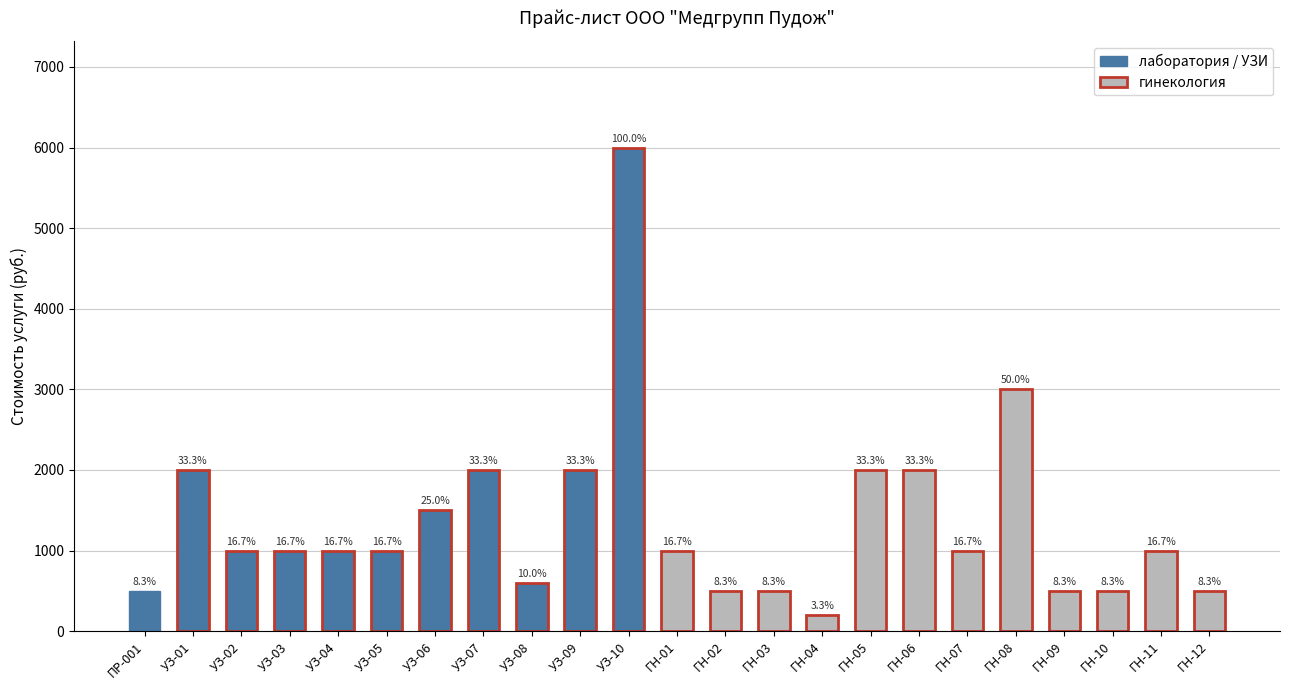

True or false: the data shows 6000 at УЗ-10.

True